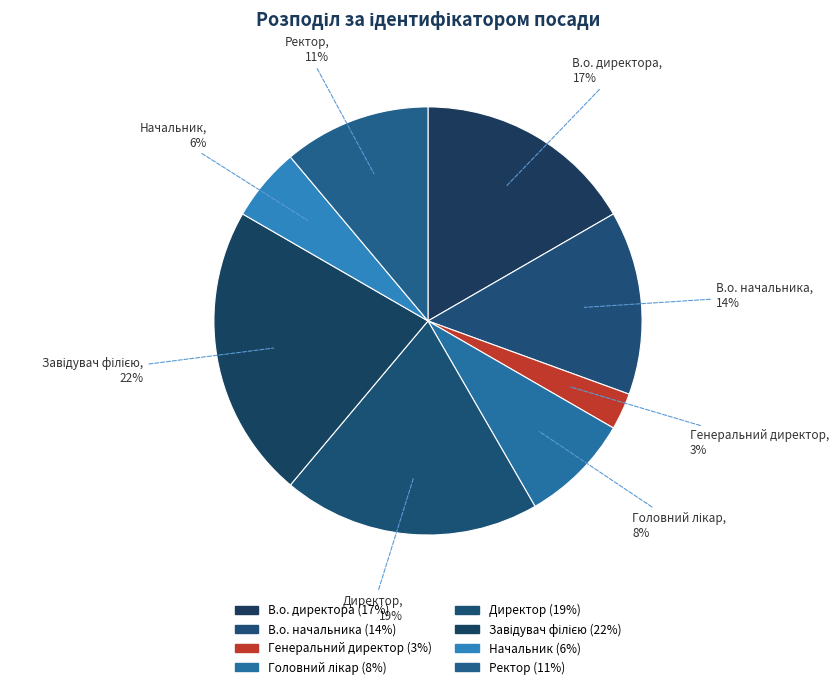

To the nearest percent, what percentage of the pie is В.о. директора?

17%